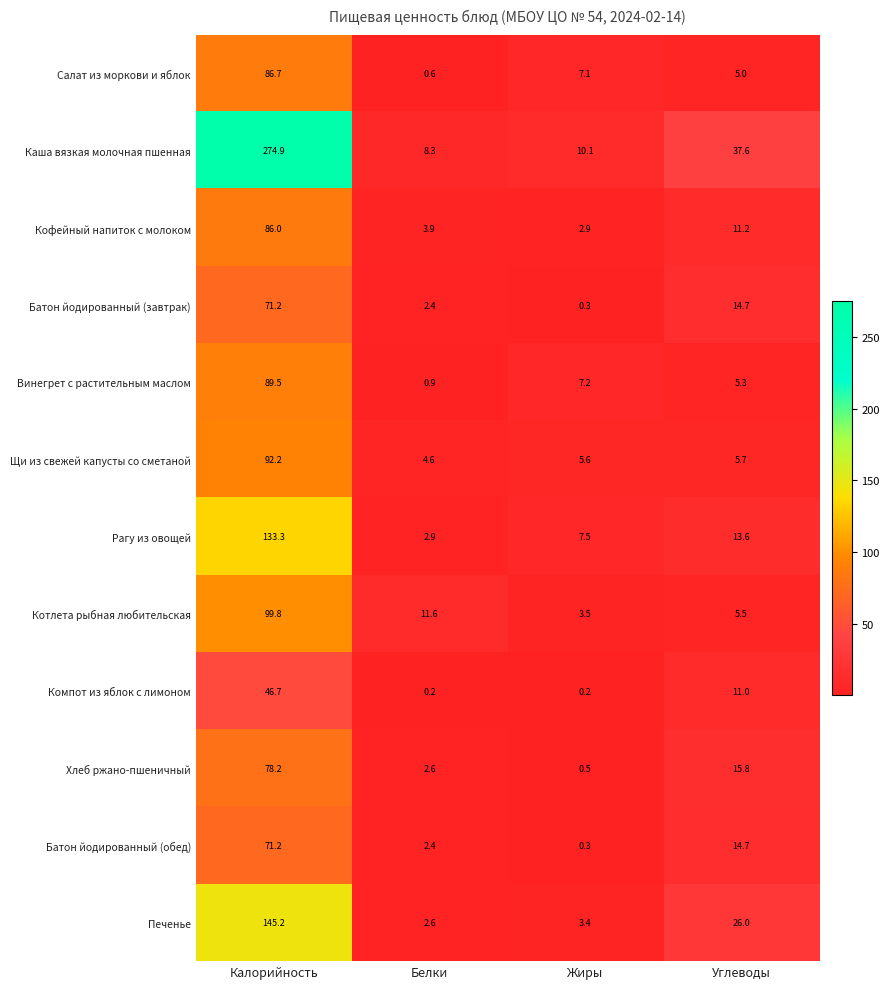

What is the difference between the highest and lowest values at Жиры?

9.9